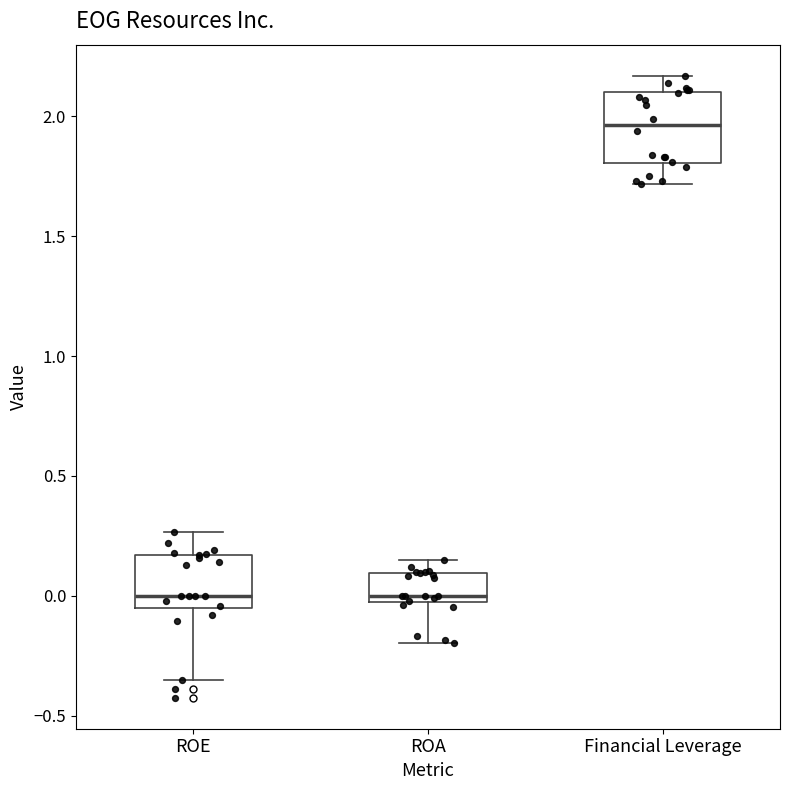

Which box is the tallest, from its lower edge to its upper edge?

Financial Leverage